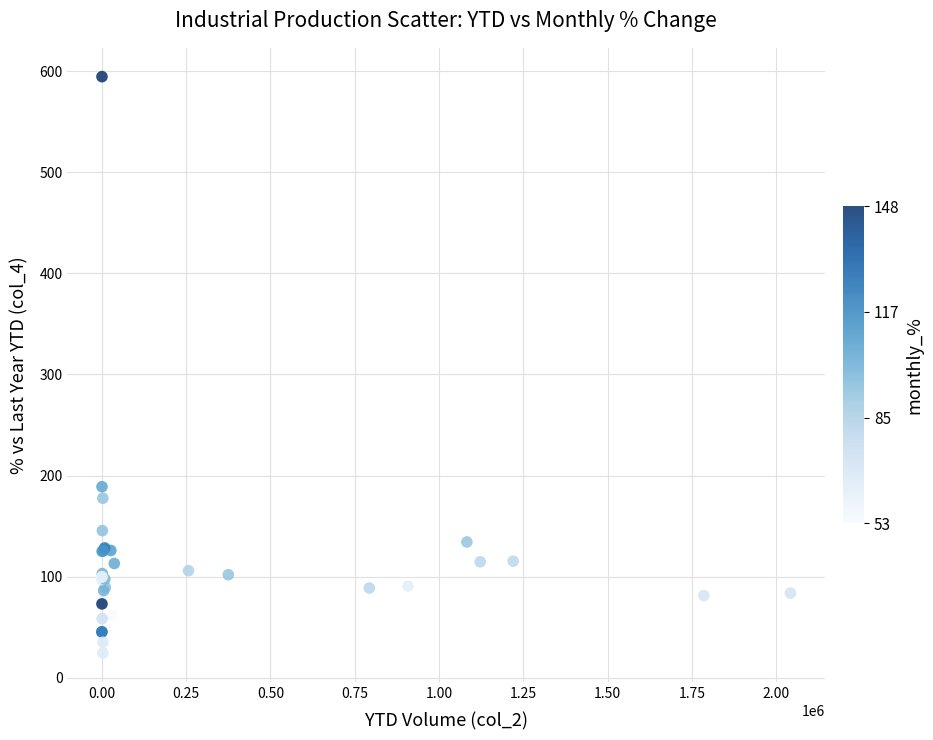

What Y value in the scatter plot is closest to 309?

188.9